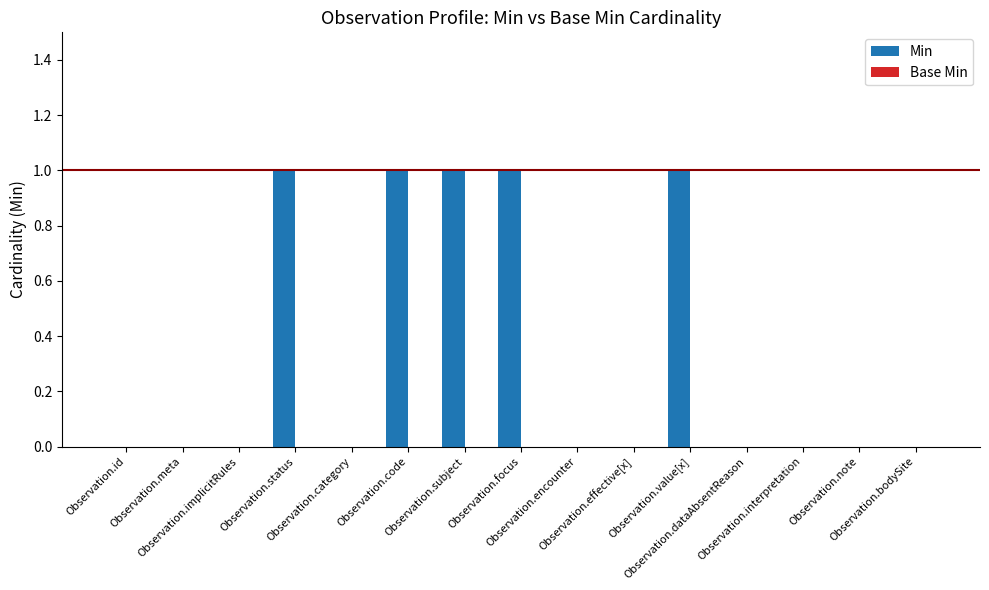

What is the sum of all values?

5